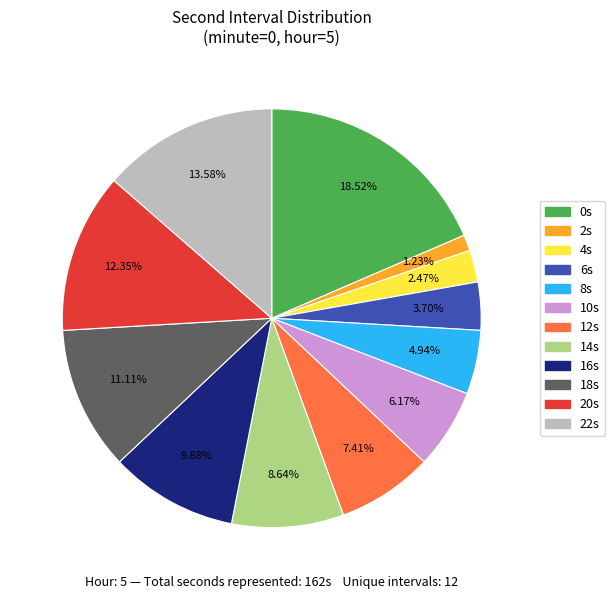

Is there a majority slice in this chart?

No